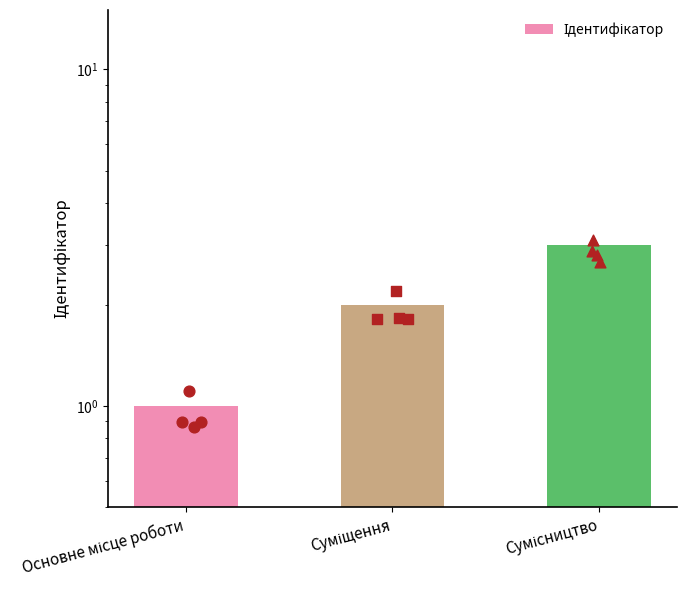

What is the ratio of the value at Суміщення to the value at Основне місце роботи?

2.0